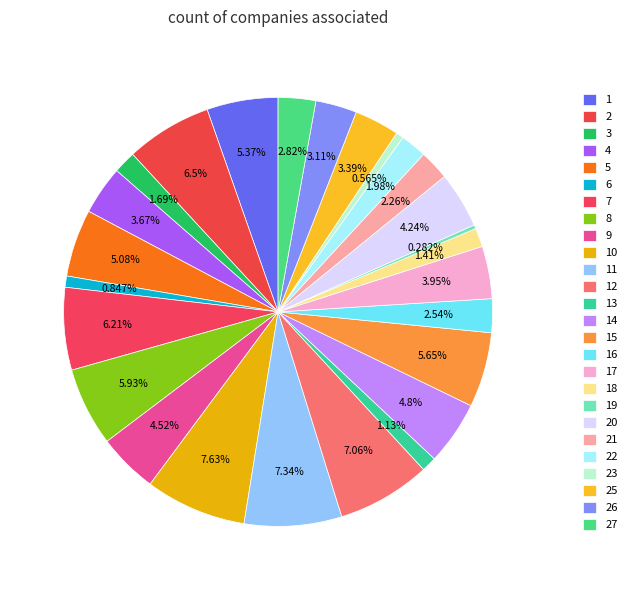

Is the sum of 20 and 25 greater than half?

No